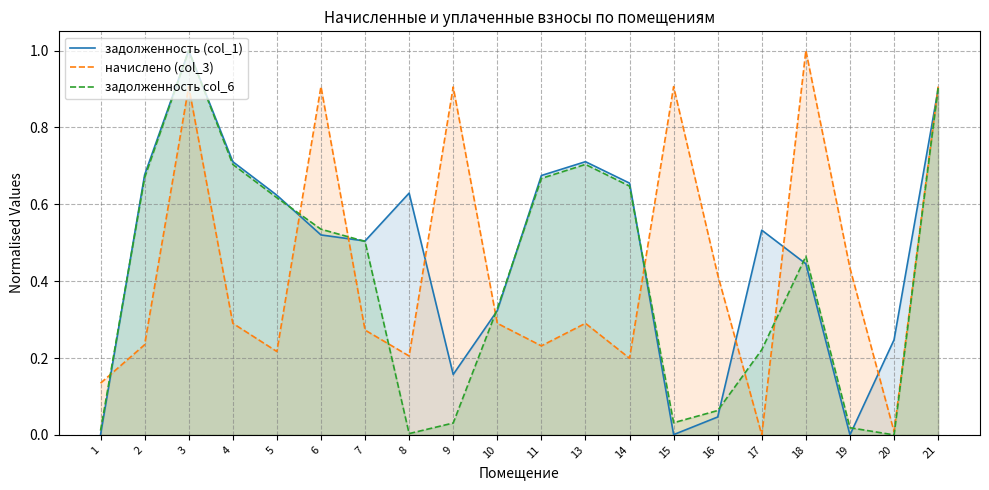

Does the chart display data point markers on the line(s)?

No